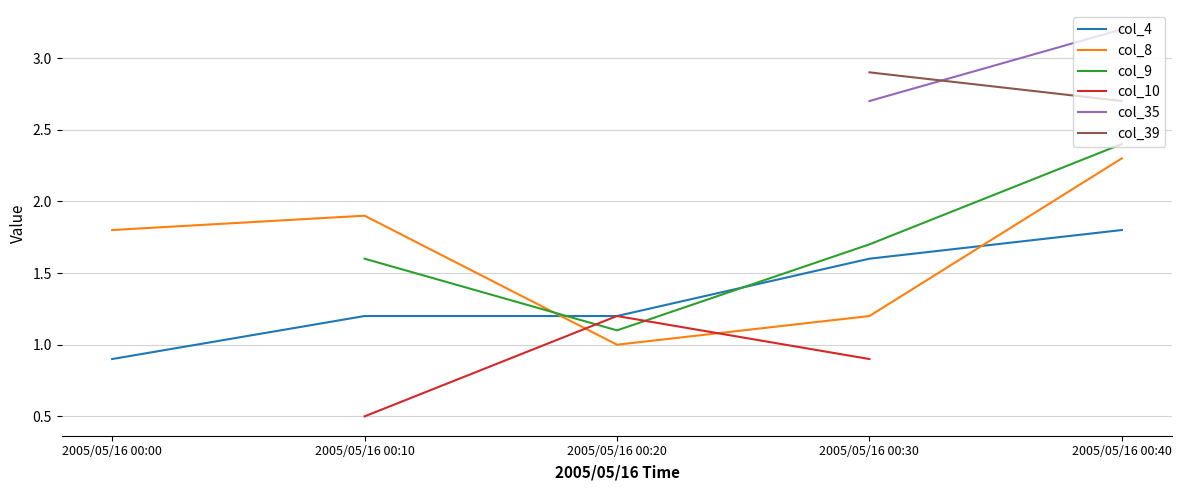

How many intersections are there between col_35 and col_39?

1